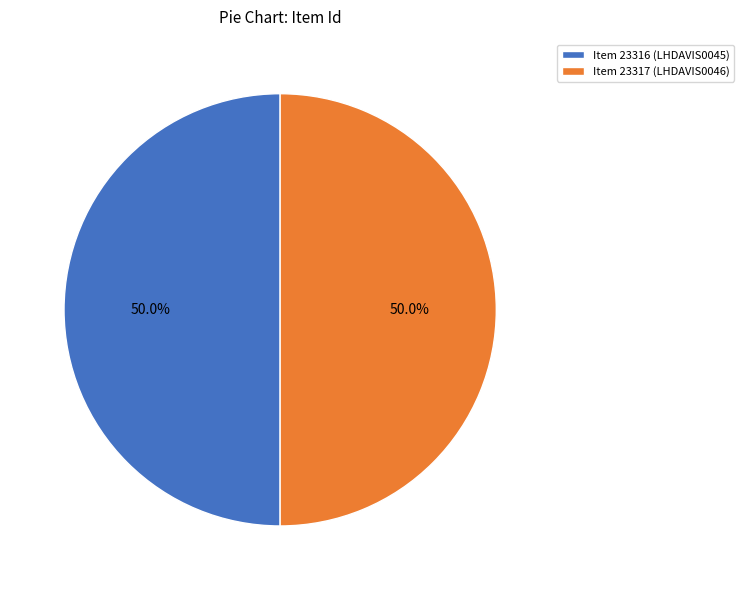

Is it true that Item 23317 (LHDAVIS0046) is 50% of the pie?

True